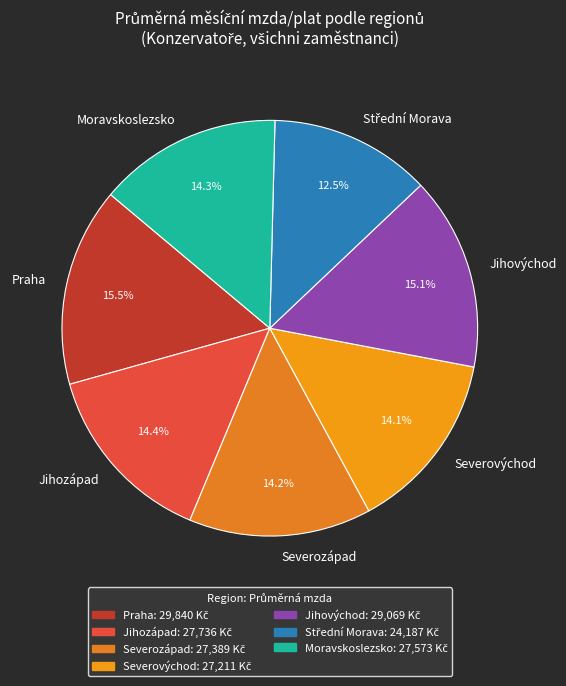

To the nearest percent, what is the average slice percentage?

14%